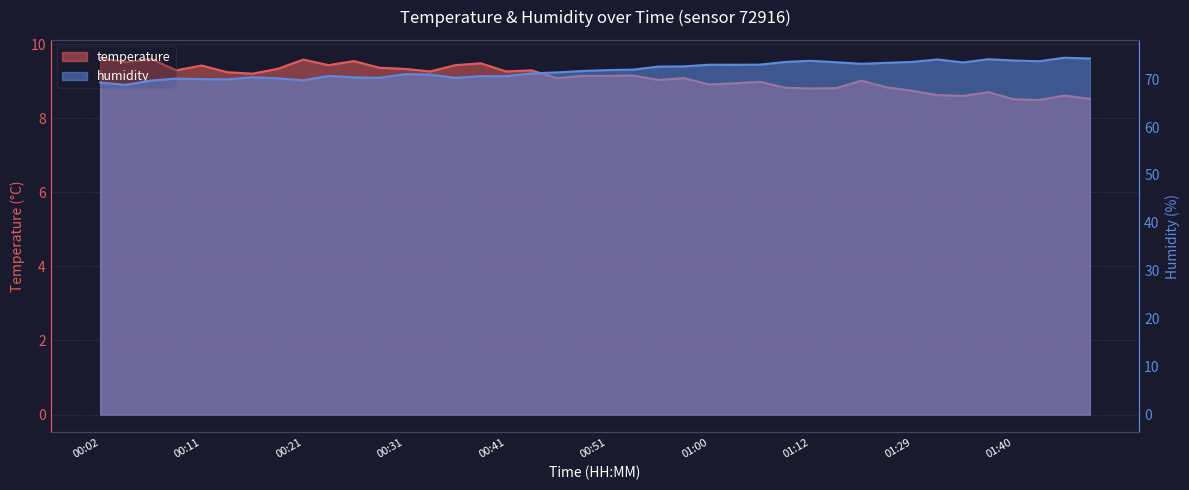

What is the average value of the humidity series?

71.9